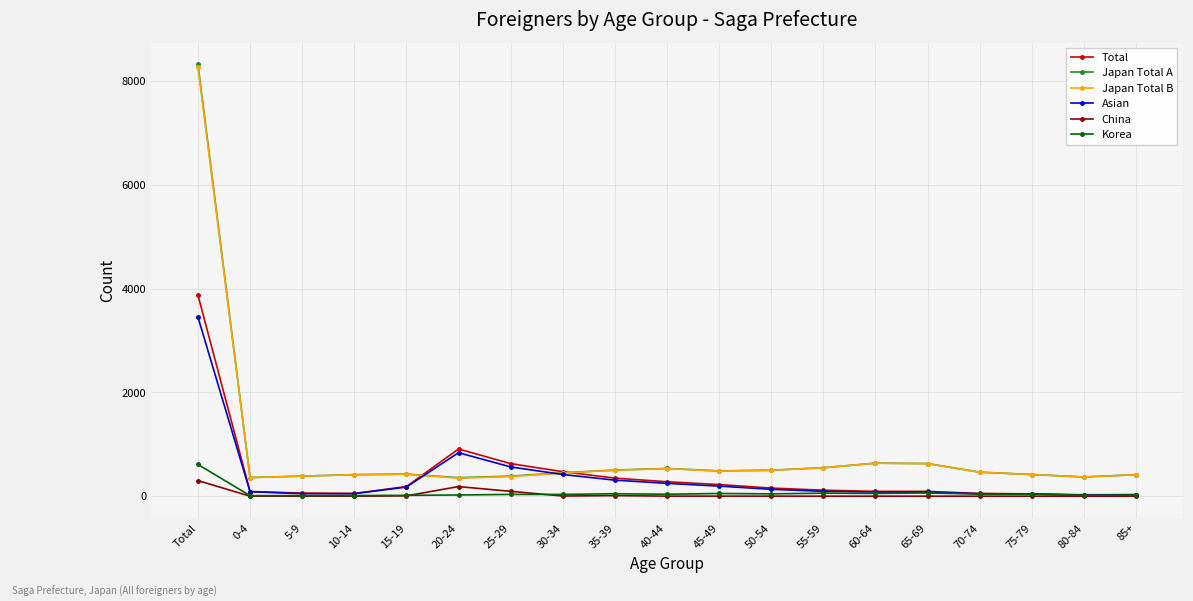

At which category is the sum across all series the highest?

Total